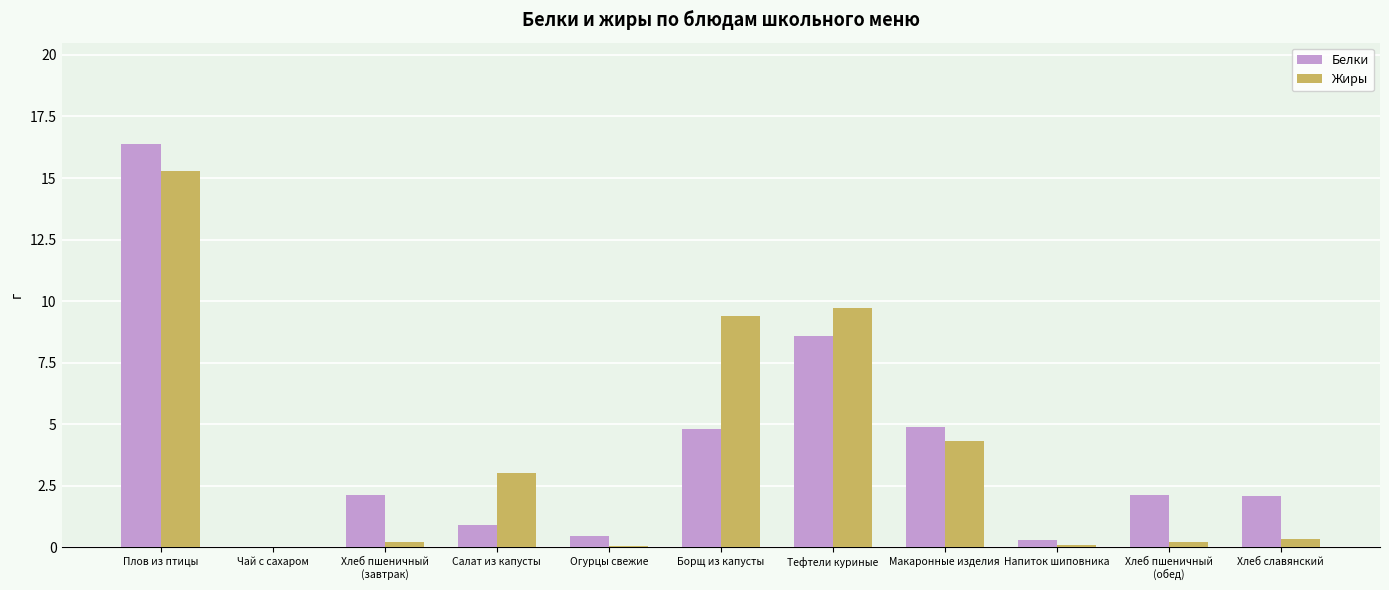

Count the number of data series in this chart.

2